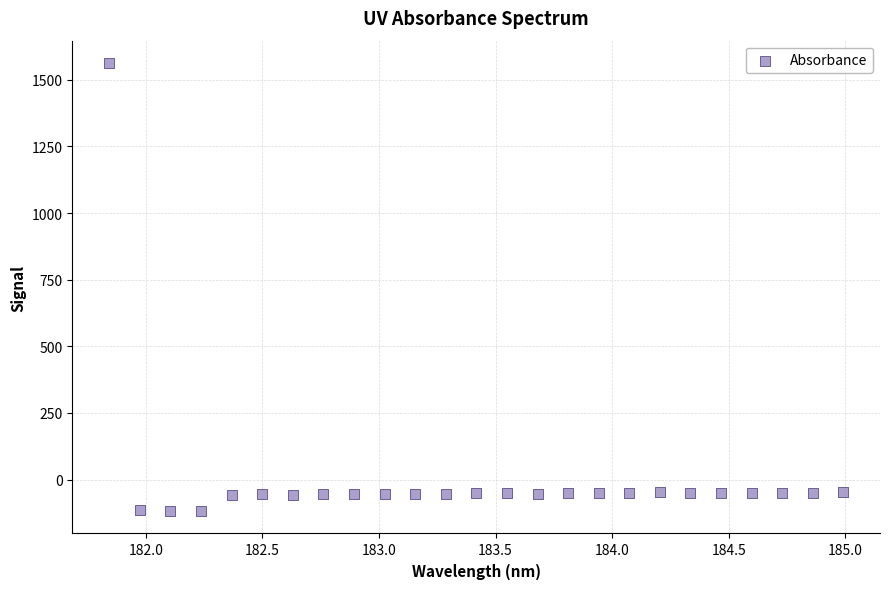

What is the range of Y values (max minus min)?

1681.3